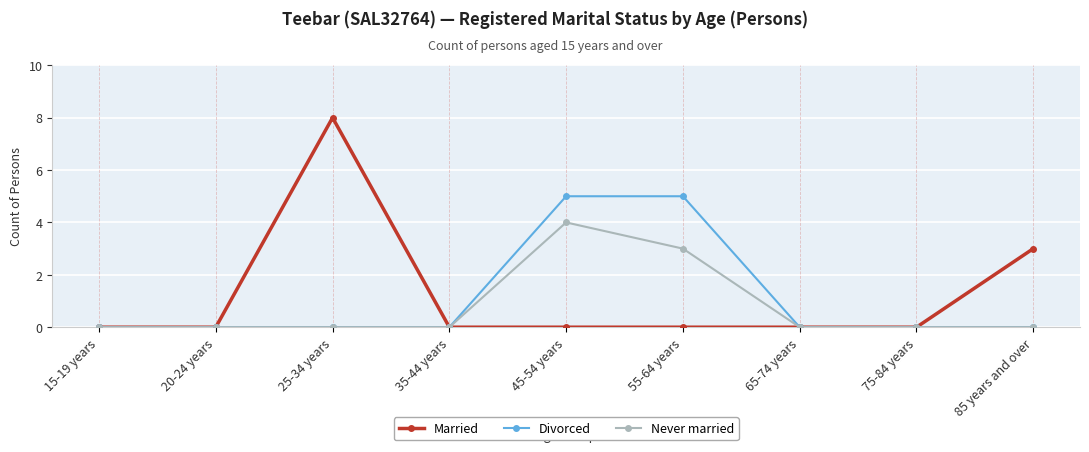

Rank the series by their maximum value, from highest to lowest.

Married, Divorced, Never married